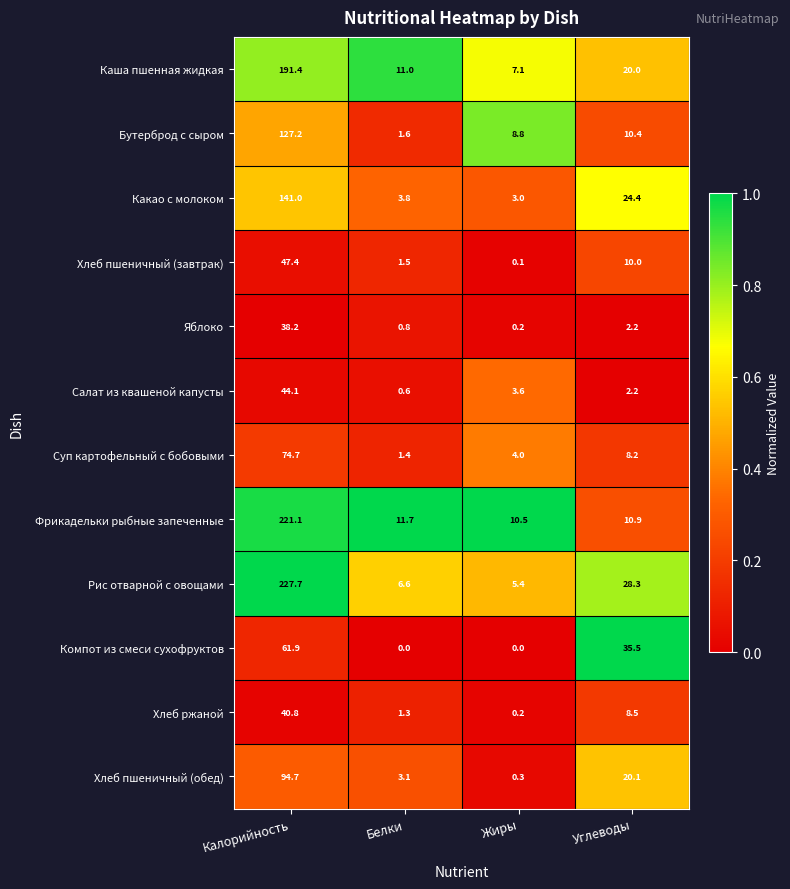

What is the difference between the Бутерброд с сыром values at Белки and Жиры?

7.2